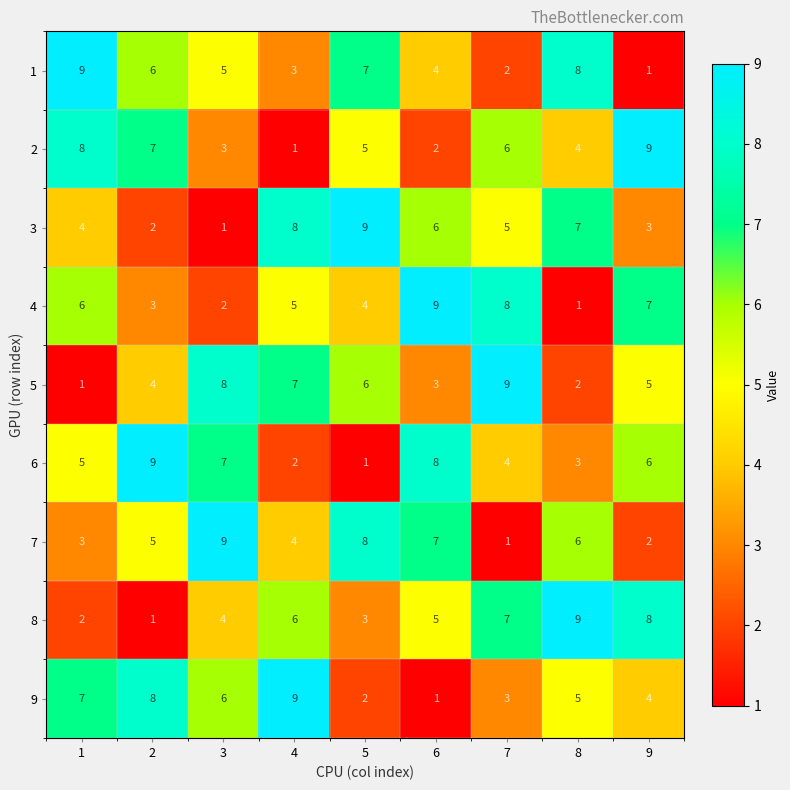

Rank the categories by 9 value from lowest to highest.

6, 5, 7, 9, 8, 3, 1, 2, 4